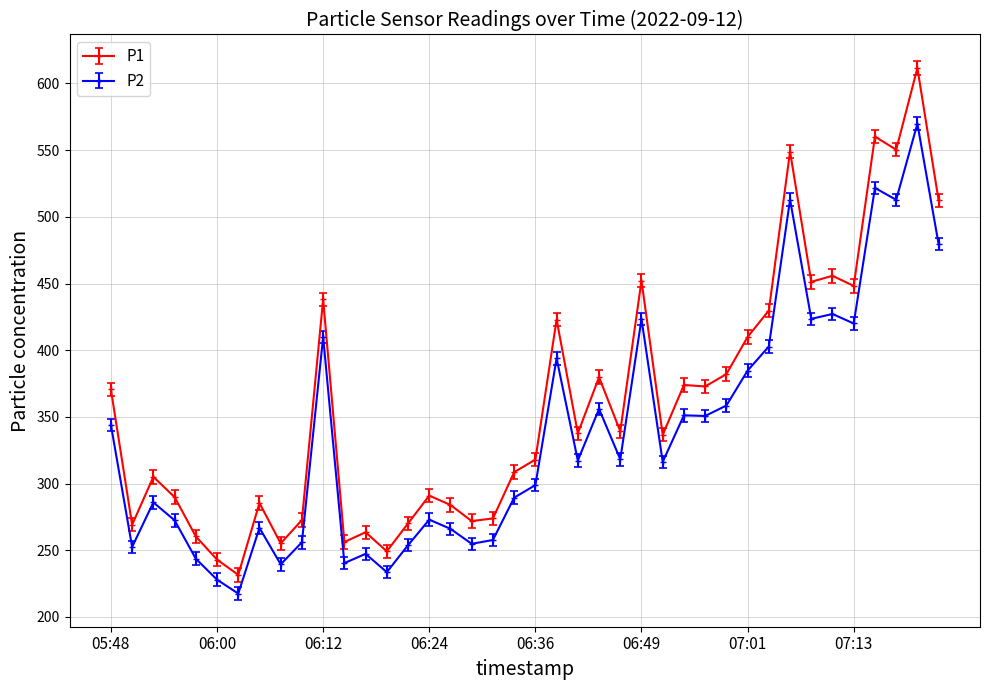

Which series has the largest total across all categories?

P1